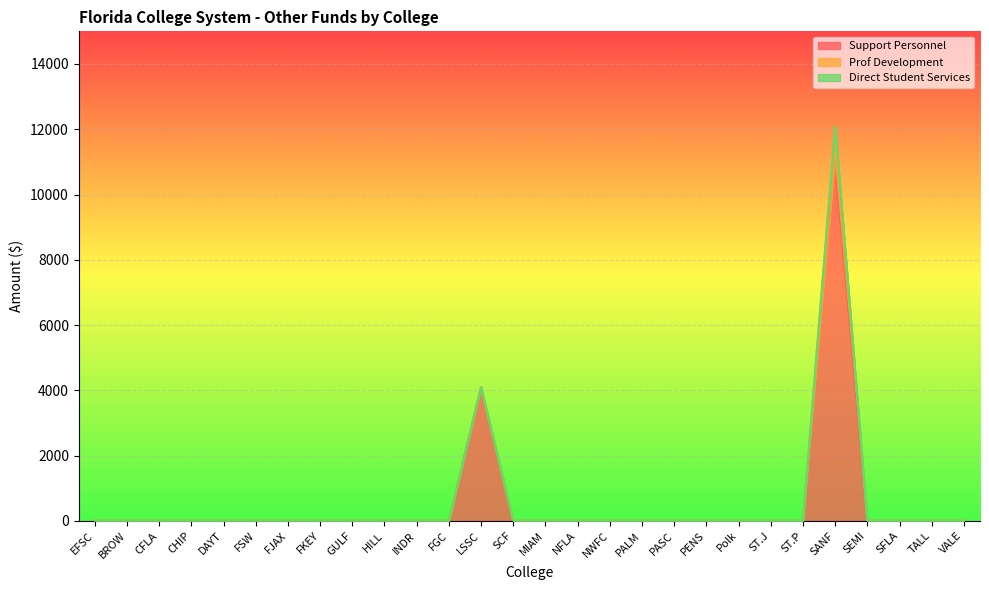

Which series has the largest total across all categories?

Support Personnel